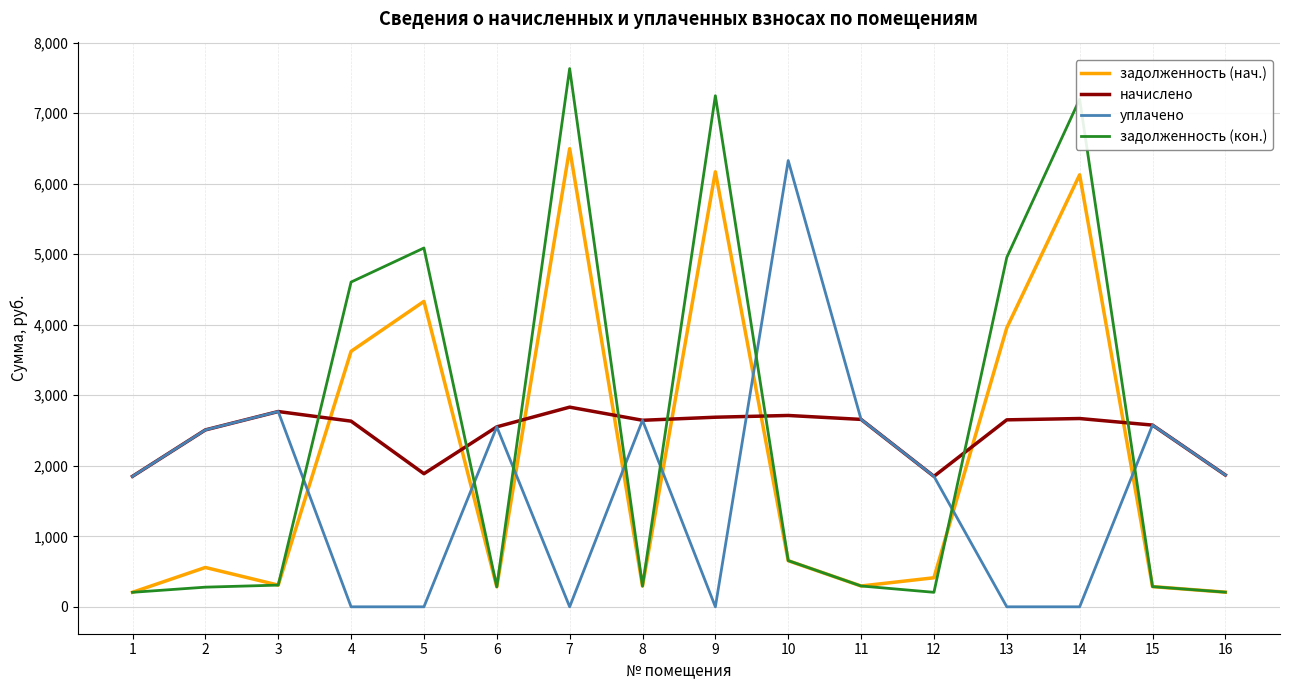

How many lines are shown in the chart?

4